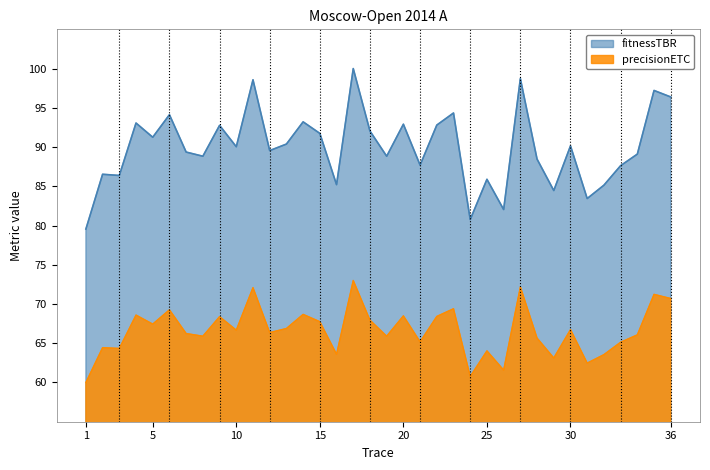

Is the value of precisionETC at 33 greater than the value of fitnessTBR at 19?

No